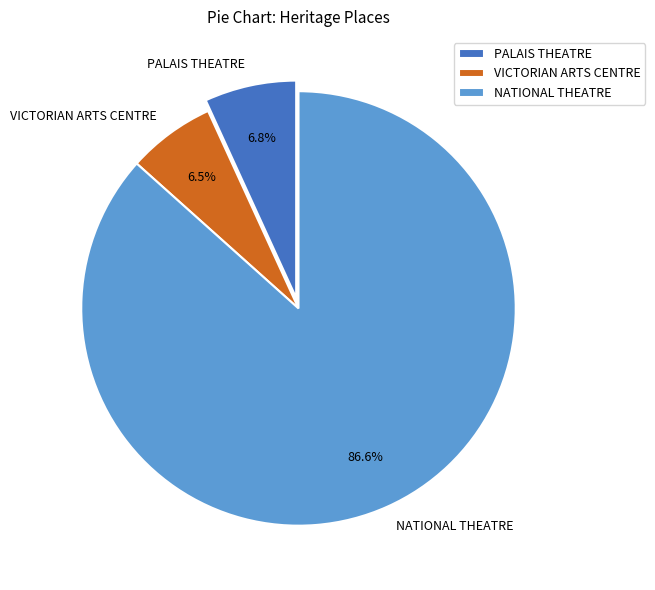

Which slice is the largest?

NATIONAL THEATRE